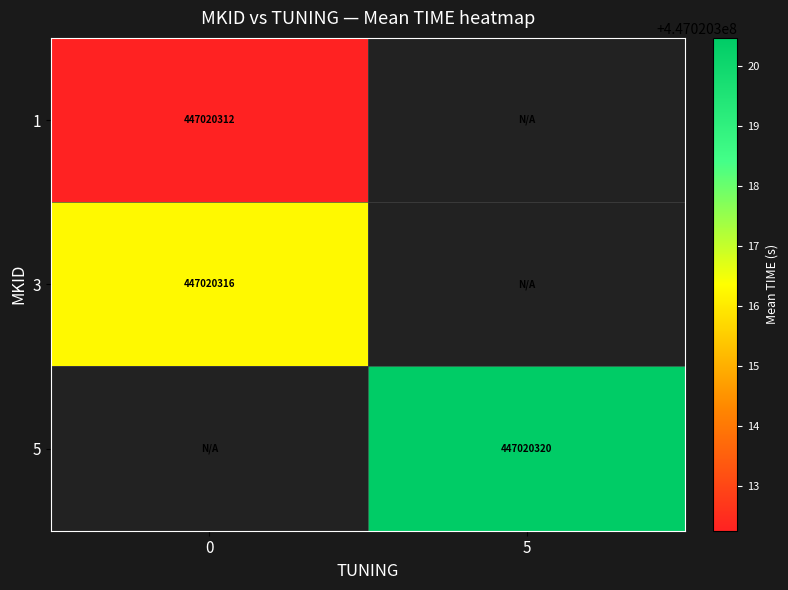

True or false: 3 has a value of 673862163 at 0.

False